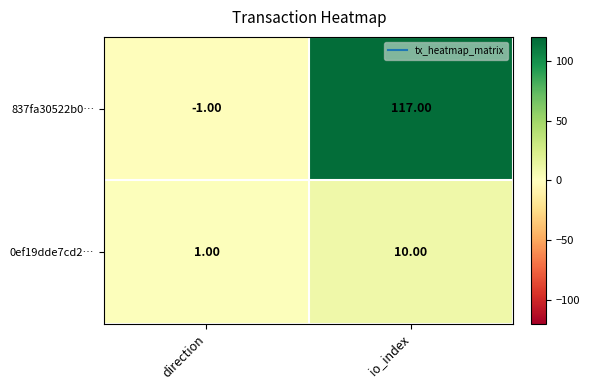

At how many categories does at least one series exceed 100?

1